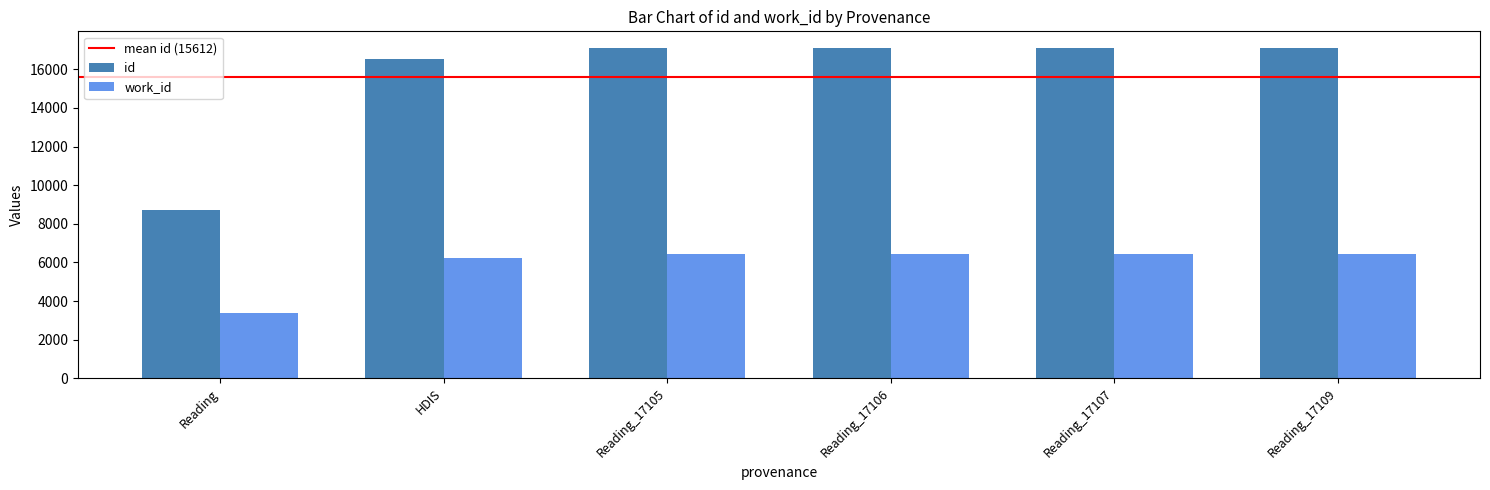

How many series are shown in this chart?

2